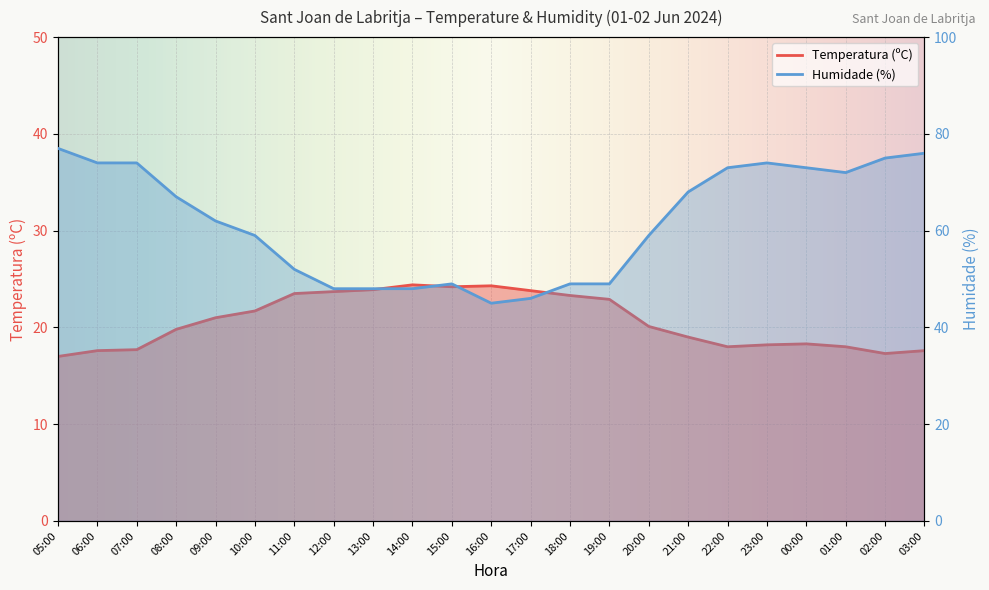

Reading left to right, transcribe all the data shown in this chart.

Temperatura (ºC): 17.0	17.6	17.7	19.8	21.0	21.7	23.5	23.7	23.9	24.4	24.2	24.3	23.8	23.3	22.9	20.1	19.0	18.0	18.2	18.3	18.0	17.3	17.6
Humidade (%): 77.0	74.0	74.0	67.0	62.0	59.0	52.0	48.0	48.0	48.0	49.0	45.0	46.0	49.0	49.0	59.0	68.0	73.0	74.0	73.0	72.0	75.0	76.0